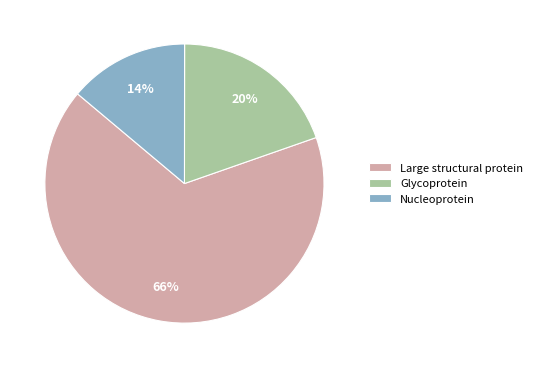

Is the sum of Glycoprotein and Large structural protein greater than half?

Yes